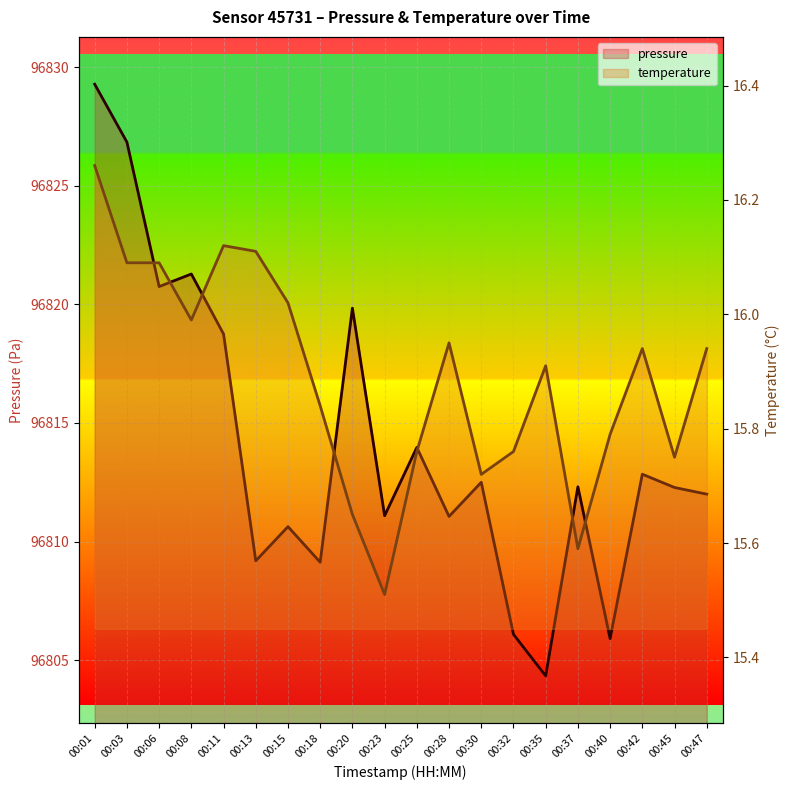

What is the lowest value of the pressure series?

96804.3